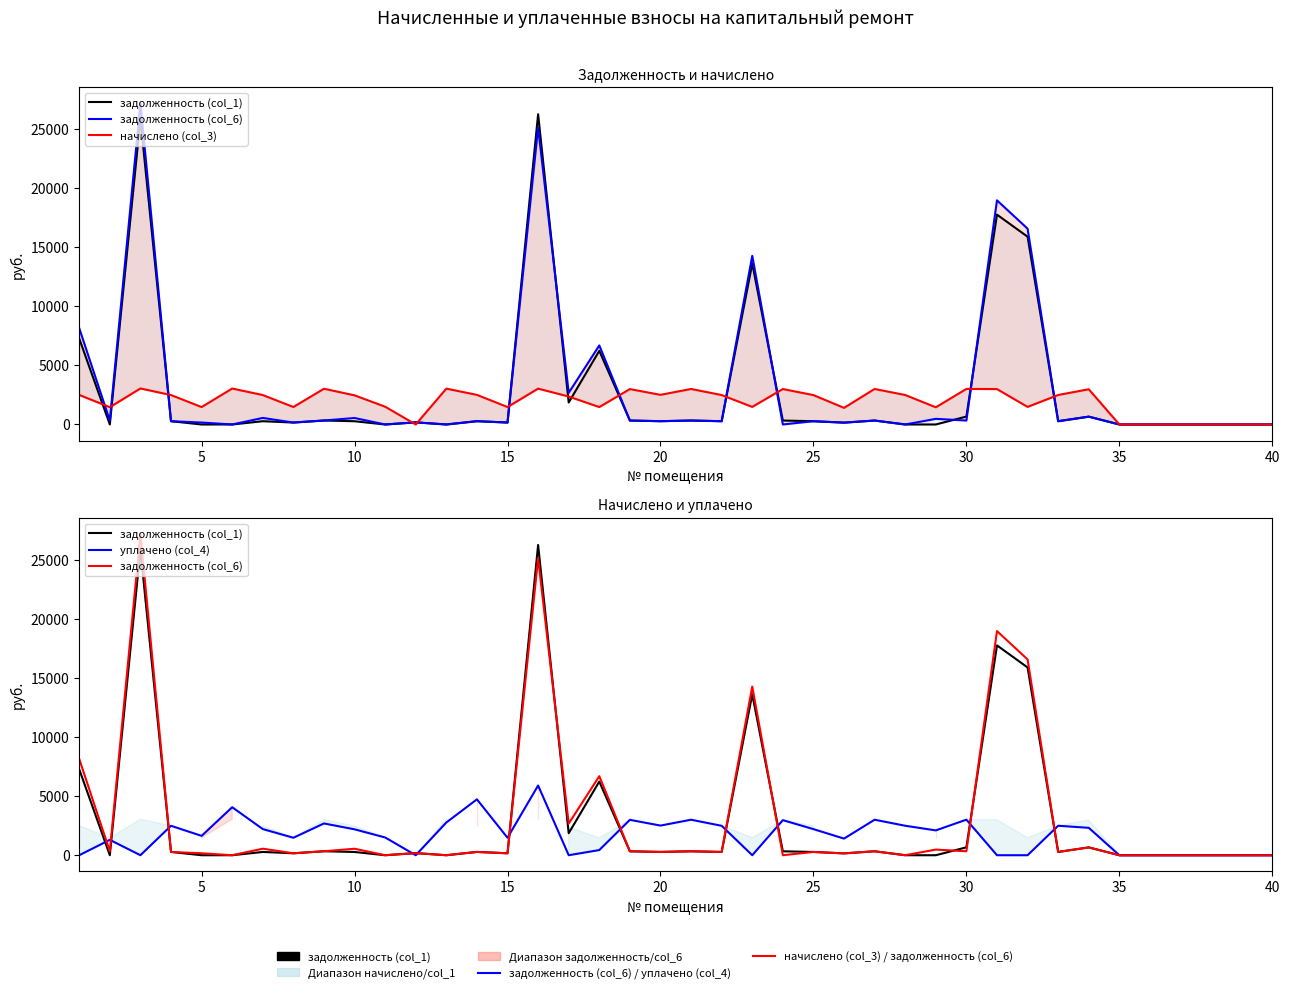

How many data points in задолженность (col_1) are less than 276?

18